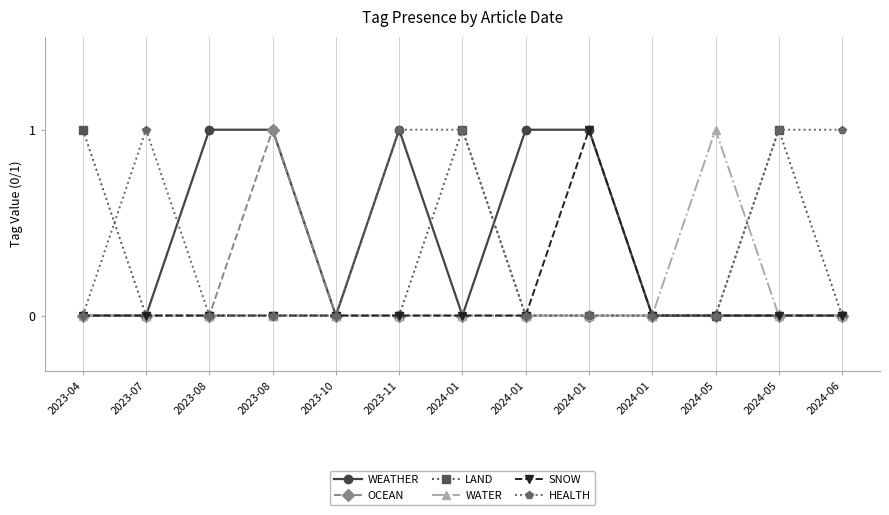

Reading left to right, extract all data points from this chart.

WEATHER: 2023-04=0	2023-07=0	2023-08=1	2023-08=1	2023-10=0	2023-11=1	2024-01=0	2024-01=1	2024-01=1	2024-01=0	2024-05=0	2024-05=0	2024-06=0
OCEAN: 2023-04=0	2023-07=0	2023-08=0	2023-08=1	2023-10=0	2023-11=0	2024-01=0	2024-01=0	2024-01=0	2024-01=0	2024-05=0	2024-05=0	2024-06=0
LAND: 2023-04=1	2023-07=0	2023-08=0	2023-08=0	2023-10=0	2023-11=0	2024-01=1	2024-01=0	2024-01=0	2024-01=0	2024-05=0	2024-05=1	2024-06=0
WATER: 2023-04=0	2023-07=0	2023-08=0	2023-08=0	2023-10=0	2023-11=0	2024-01=0	2024-01=0	2024-01=0	2024-01=0	2024-05=1	2024-05=0	2024-06=0
SNOW: 2023-04=0	2023-07=0	2023-08=0	2023-08=0	2023-10=0	2023-11=0	2024-01=0	2024-01=0	2024-01=1	2024-01=0	2024-05=0	2024-05=0	2024-06=0
HEALTH: 2023-04=0	2023-07=1	2023-08=0	2023-08=0	2023-10=0	2023-11=1	2024-01=1	2024-01=0	2024-01=0	2024-01=0	2024-05=0	2024-05=1	2024-06=1